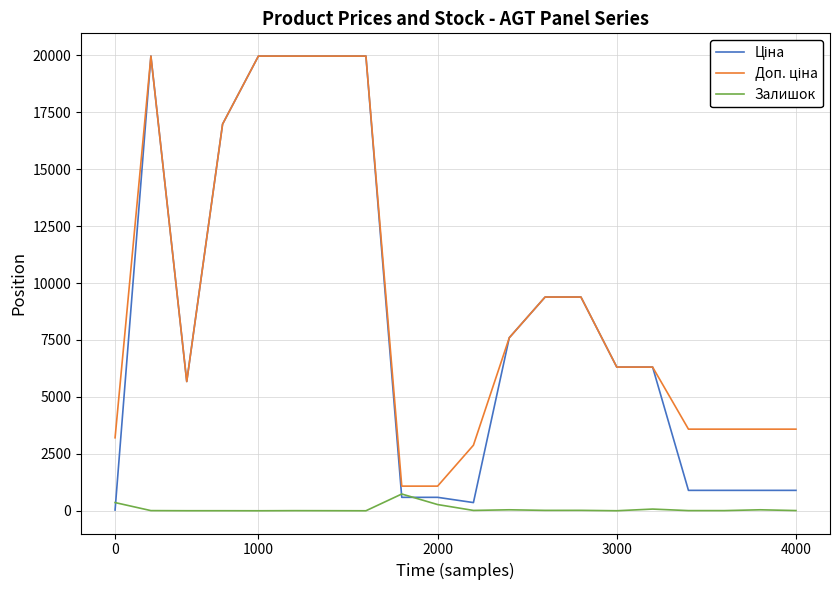

What is the highest value of the Залишок series?

736.0